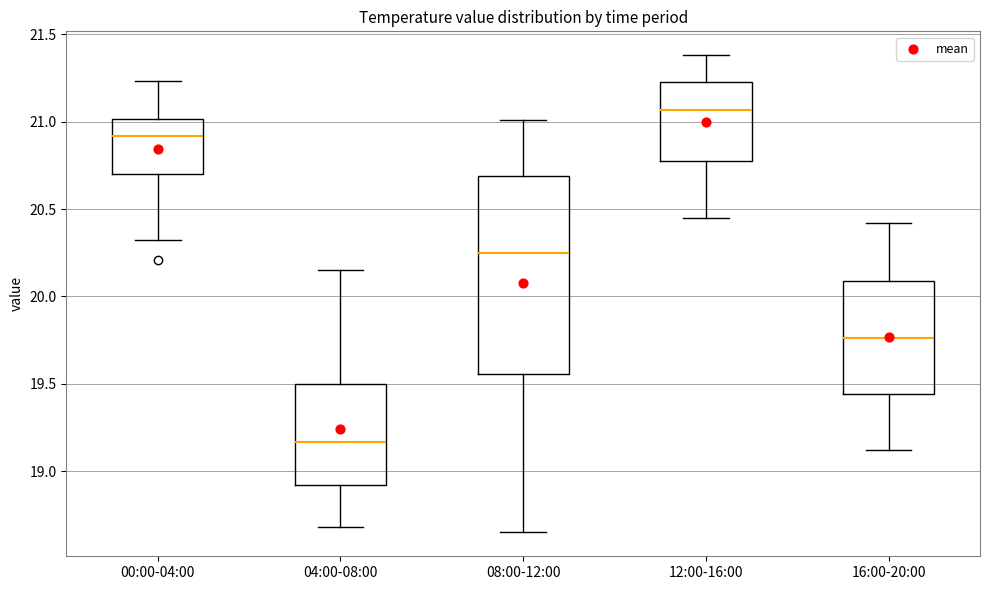

Which box is the tallest, from its lower edge to its upper edge?

08:00-12:00